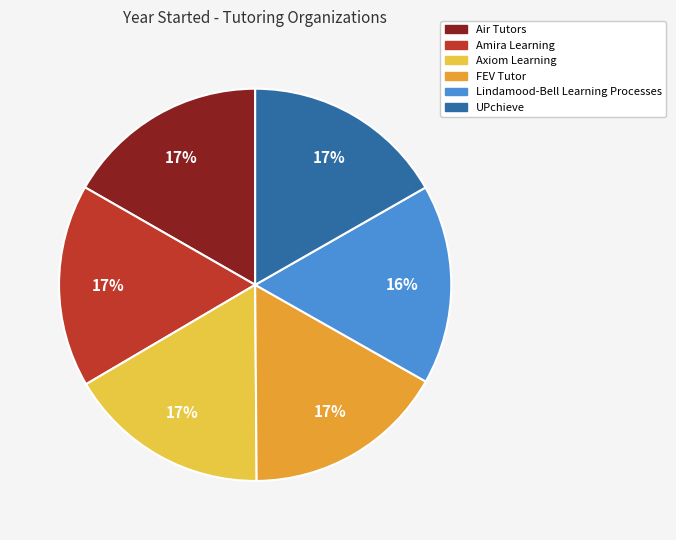

Approximately how many times larger is the value at FEV Tutor compared to Amira Learning?

1.0